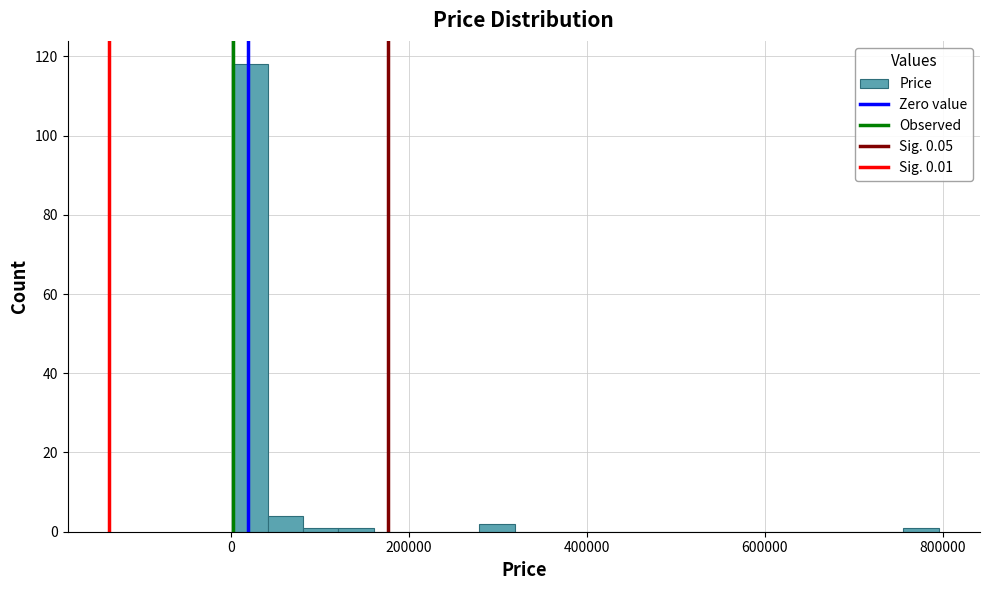

Around what value on the x-axis is the tallest bar? Give the approximate position of its centre, as read against the axis.

20000